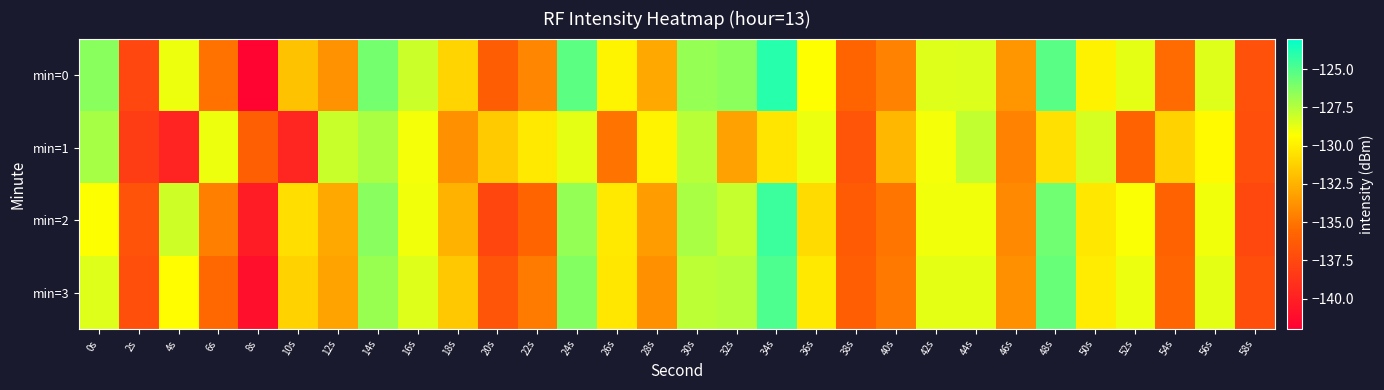

Which has a higher value, 12s or 0s?

0s